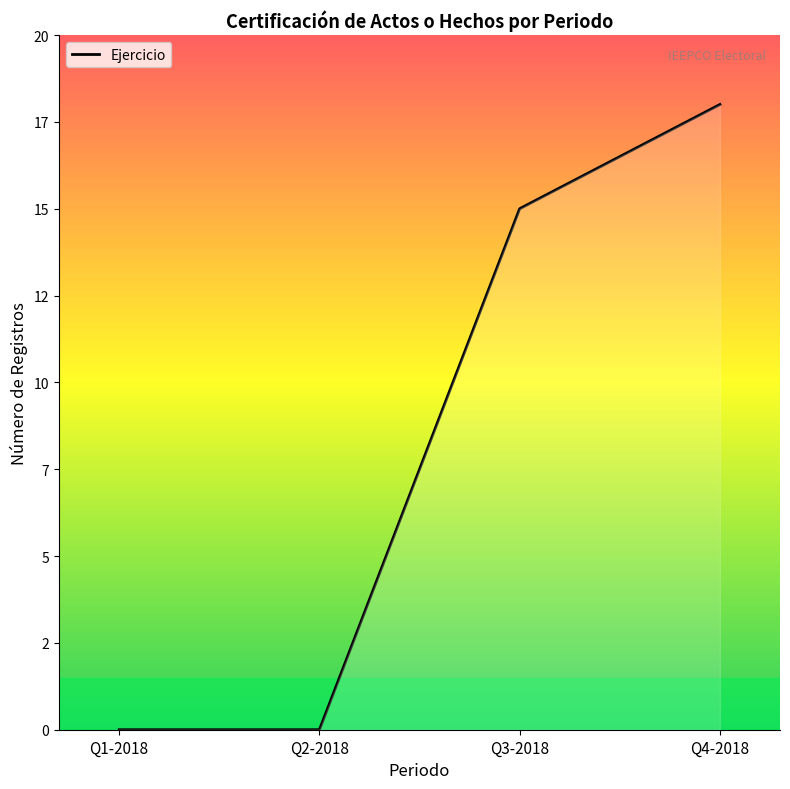

The chart shows a value of 6 at Q3-2018. True or false?

False